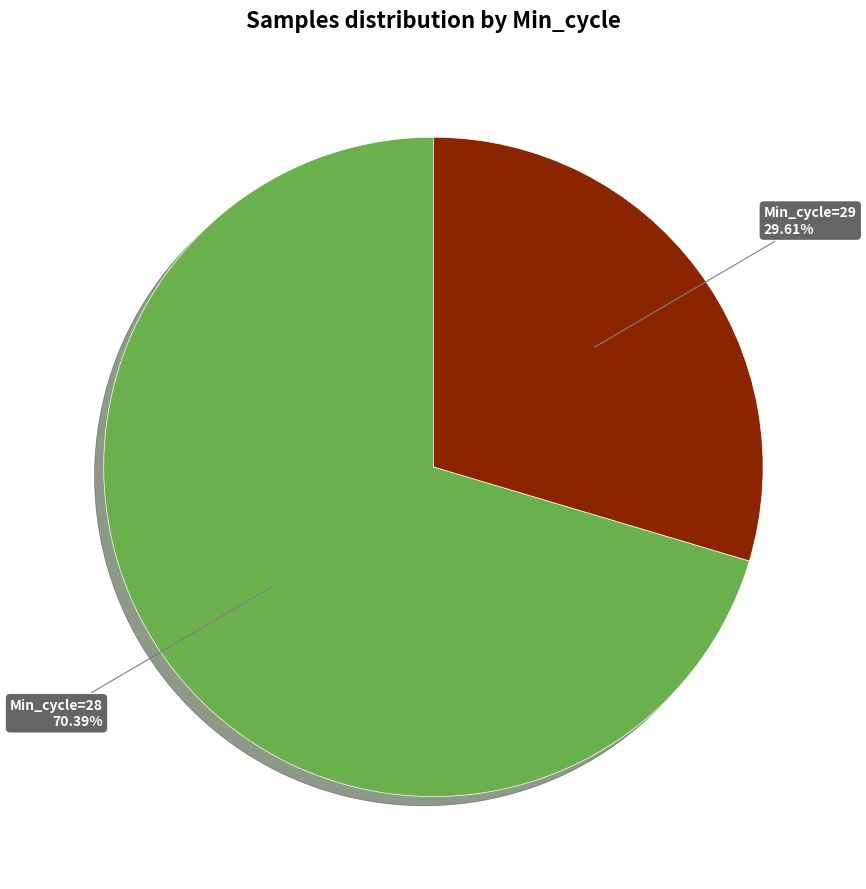

Is there any slice that represents more than half of the pie?

Yes